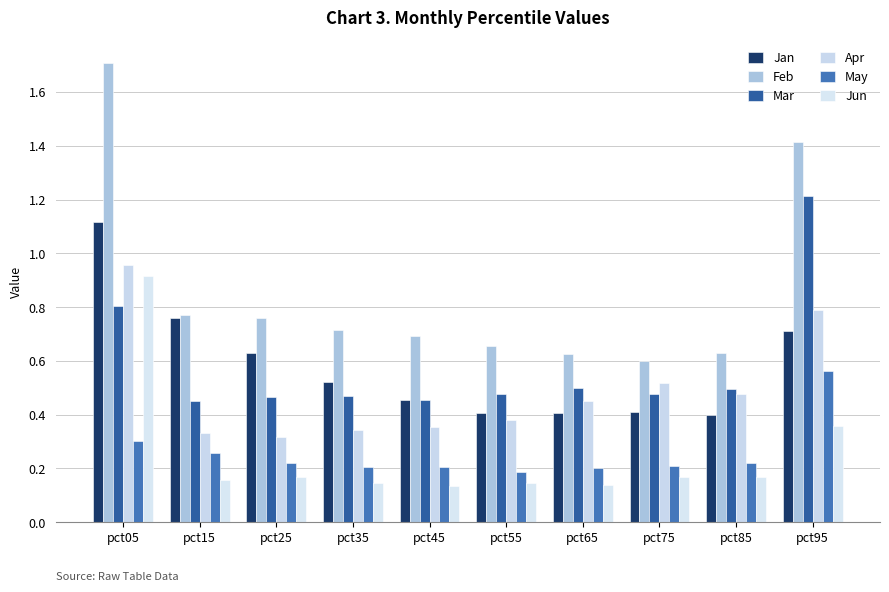

Reading left to right, what are all the values shown in this chart?

Jan: pct05=1.1	pct15=0.8	pct25=0.6	pct35=0.5	pct45=0.5	pct55=0.4	pct65=0.4	pct75=0.4	pct85=0.4	pct95=0.7
Feb: pct05=1.7	pct15=0.8	pct25=0.8	pct35=0.7	pct45=0.7	pct55=0.7	pct65=0.6	pct75=0.6	pct85=0.6	pct95=1.4
Mar: pct05=0.8	pct15=0.5	pct25=0.5	pct35=0.5	pct45=0.5	pct55=0.5	pct65=0.5	pct75=0.5	pct85=0.5	pct95=1.2
Apr: pct05=1.0	pct15=0.3	pct25=0.3	pct35=0.3	pct45=0.4	pct55=0.4	pct65=0.5	pct75=0.5	pct85=0.5	pct95=0.8
May: pct05=0.3	pct15=0.3	pct25=0.2	pct35=0.2	pct45=0.2	pct55=0.2	pct65=0.2	pct75=0.2	pct85=0.2	pct95=0.6
Jun: pct05=0.9	pct15=0.2	pct25=0.2	pct35=0.1	pct45=0.1	pct55=0.1	pct65=0.1	pct75=0.2	pct85=0.2	pct95=0.4